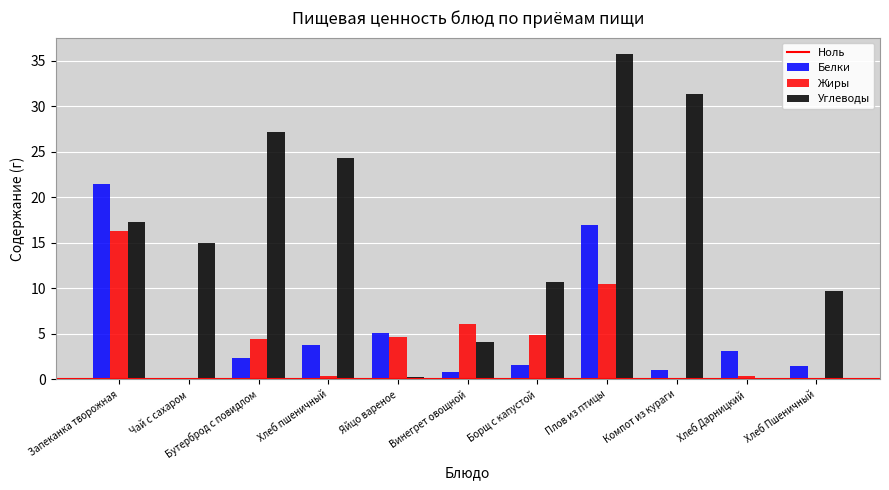

What is the greatest value displayed?

35.7